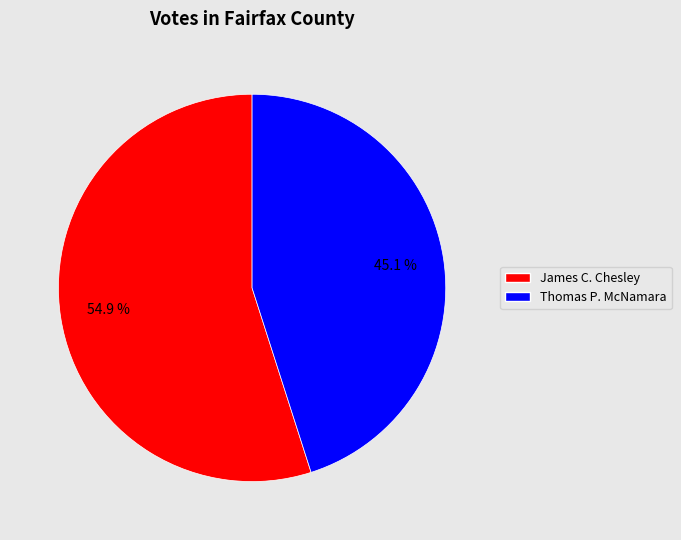

To the nearest percent, what portion does Thomas P. McNamara represent?

45%